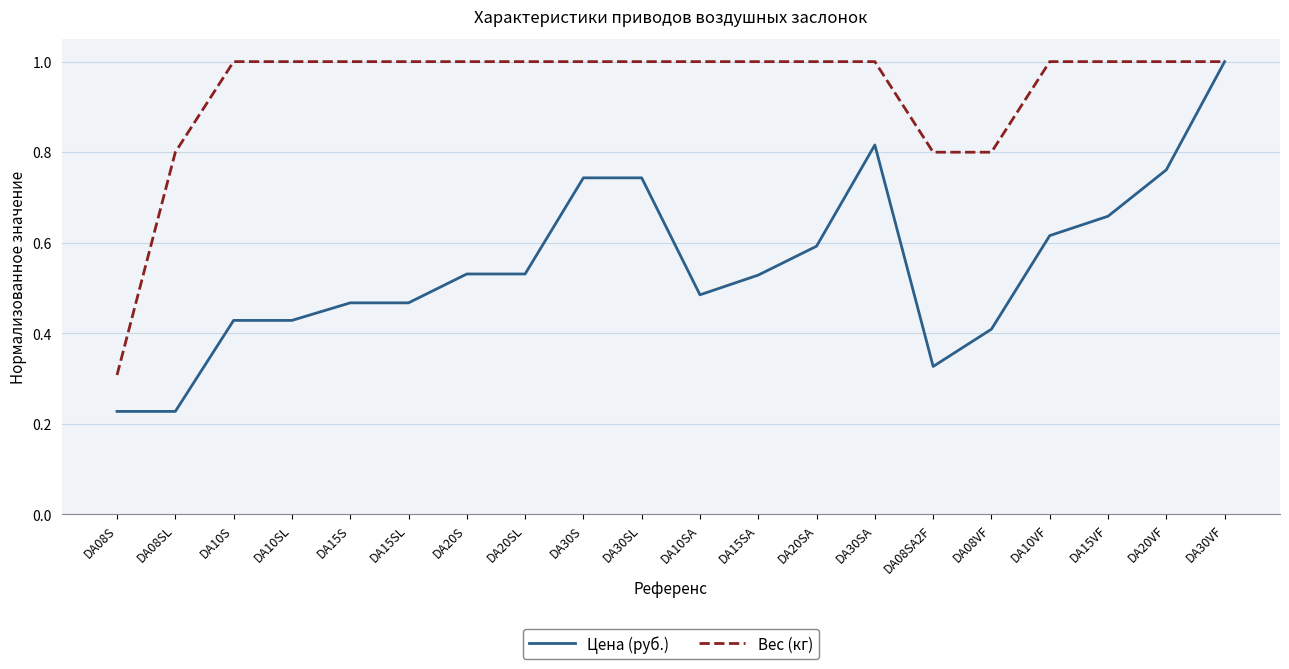

What is the maximum value shown in the chart?

1.0